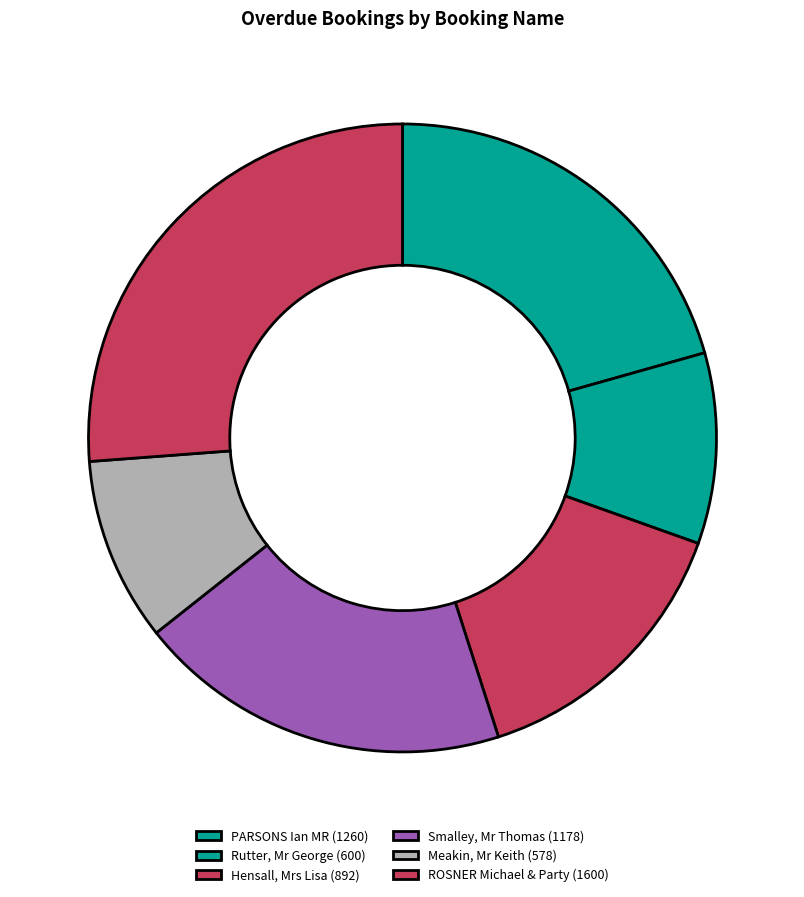

What is the largest slice in the pie chart?

ROSNER Michael & Party